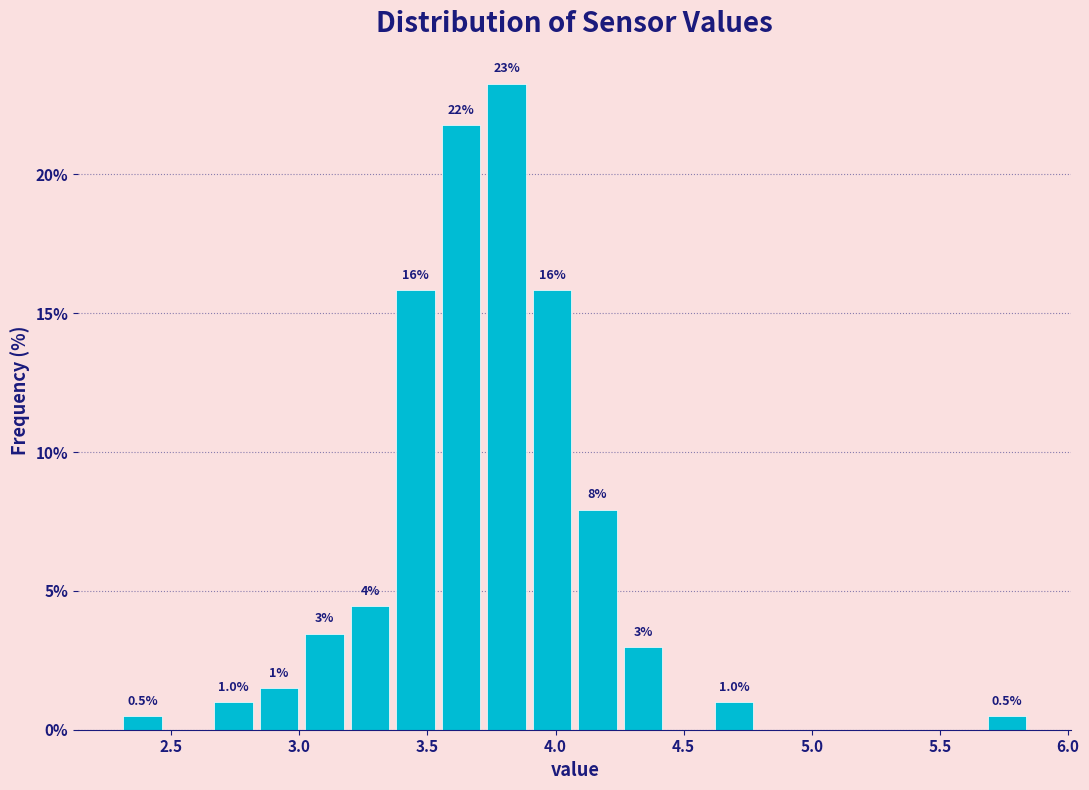

Read against the x-axis, roughly where is the centre of the tallest bar?

3.80